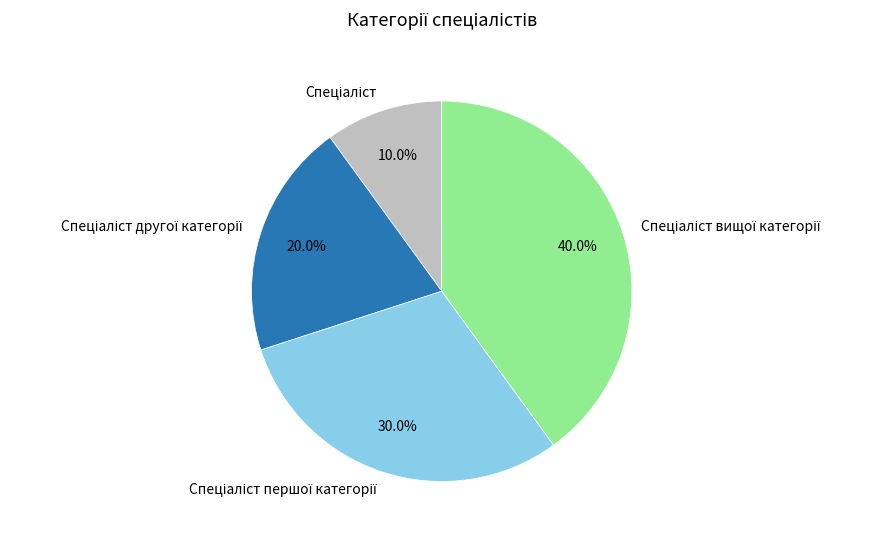

Is there a majority slice in this chart?

No